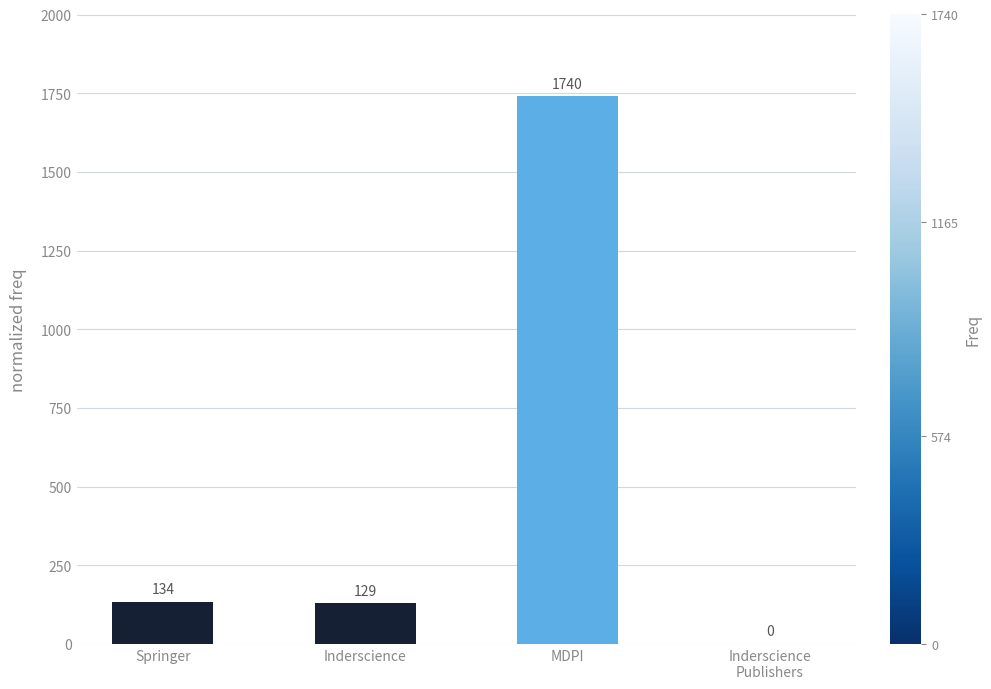

What is the average value?

501